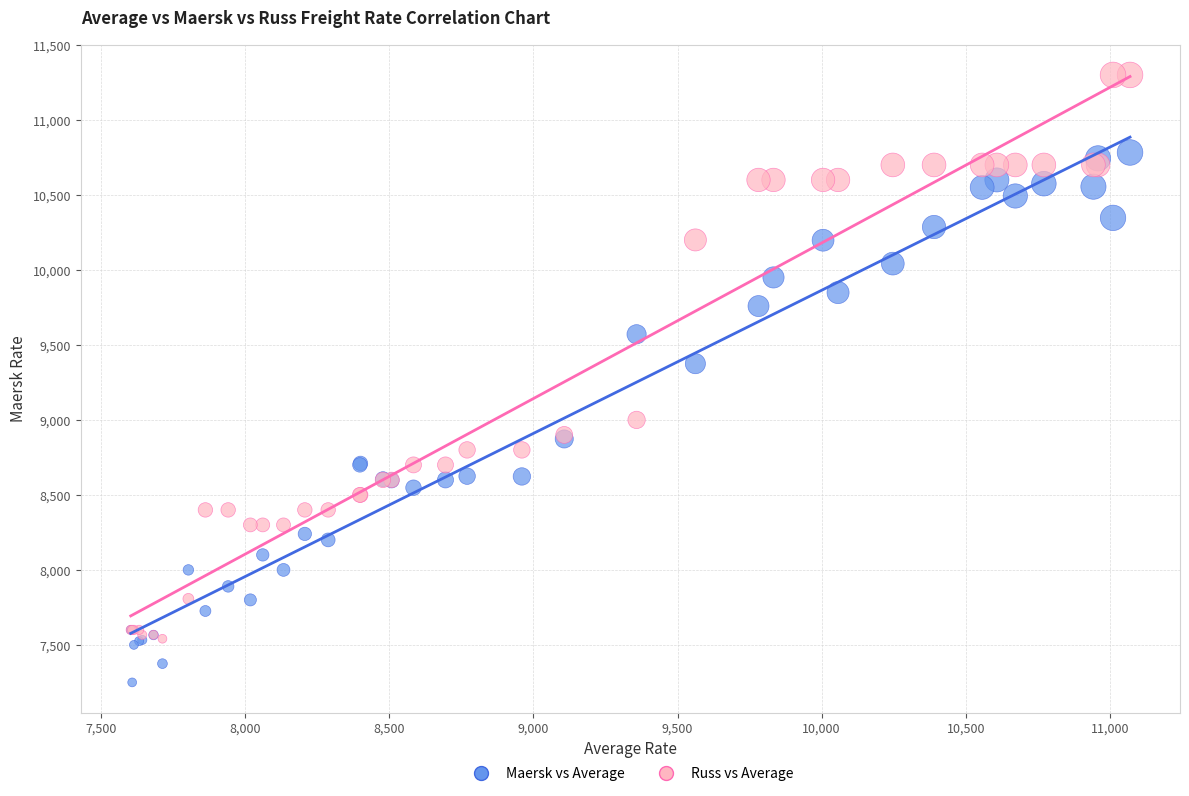

Which series contains the highest Y value?

Russ vs Average